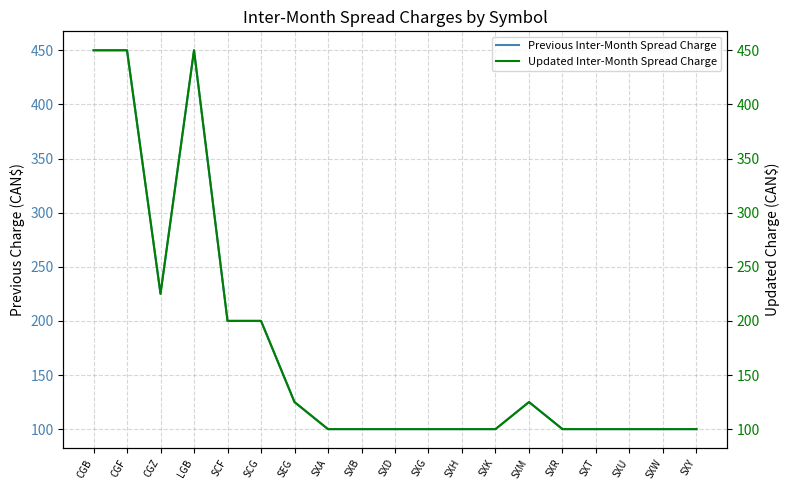

The Previous Inter-Month Spread Charge series shows 100 at SXU. True or false?

True